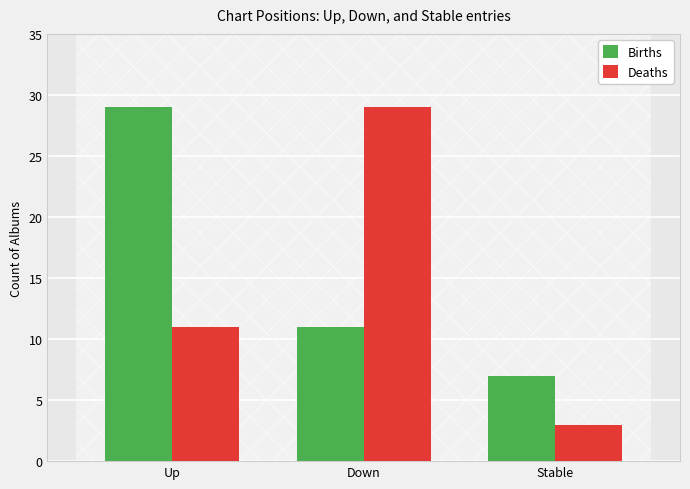

What is the sum of the Births values at Up and Down?

40